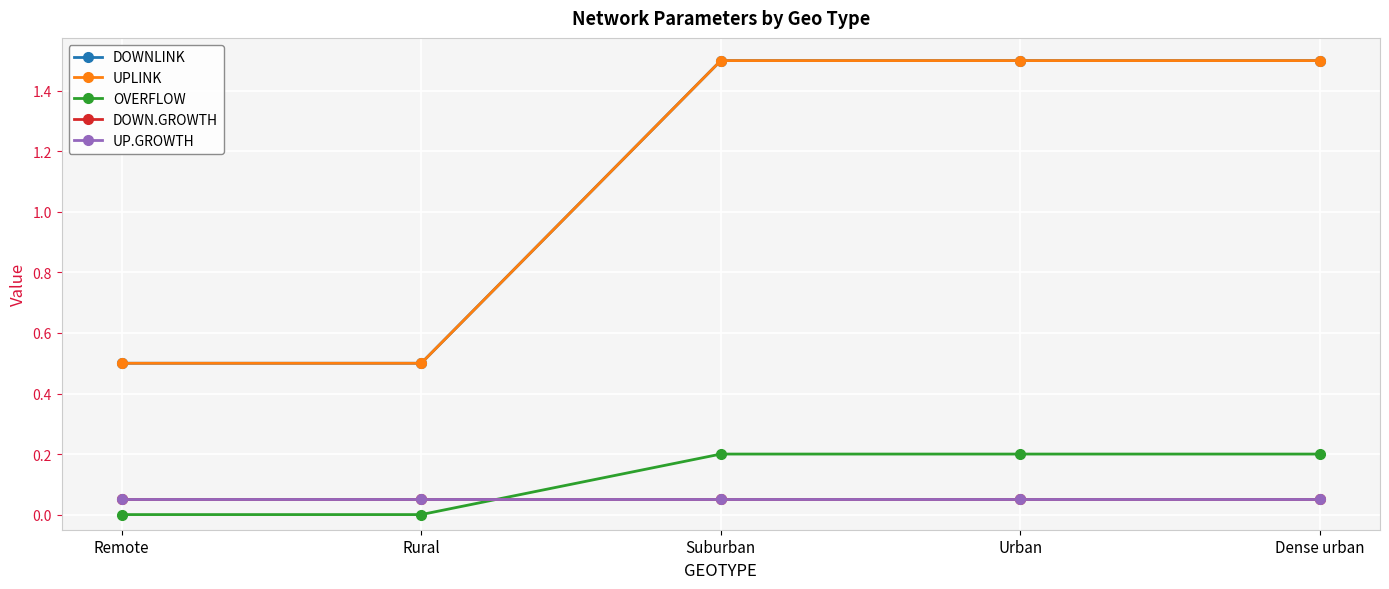

At which category is the sum across all series the highest?

Suburban